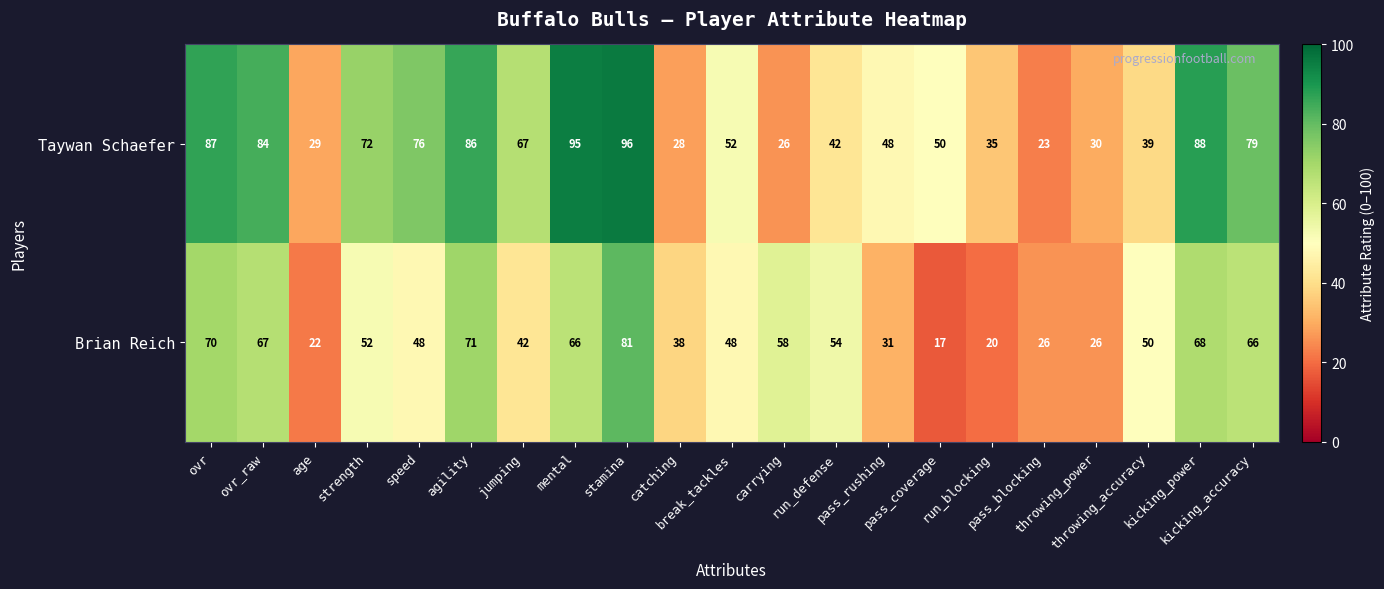

What is the difference between the second highest and second lowest values in the Brian Reich series?

51